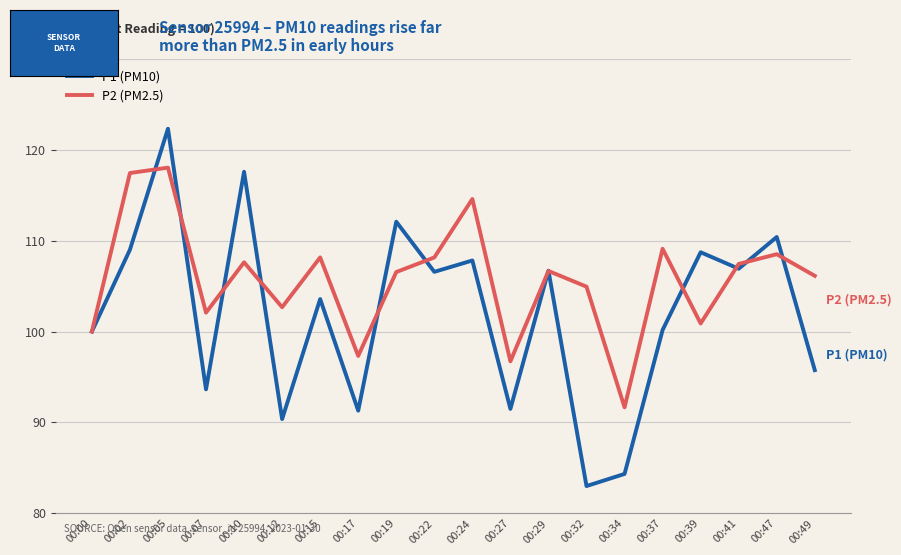

List the series in order of their peak value, lowest first.

P2 (PM2.5), P1 (PM10)